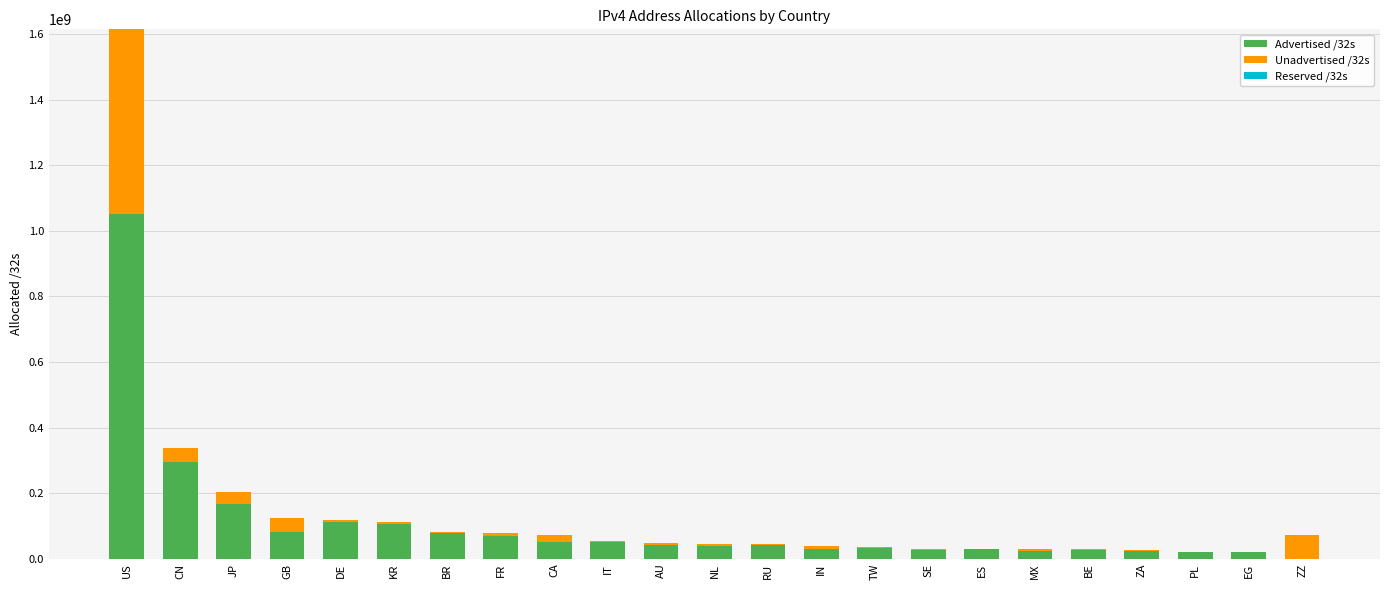

At which category is the sum across all series the highest?

US